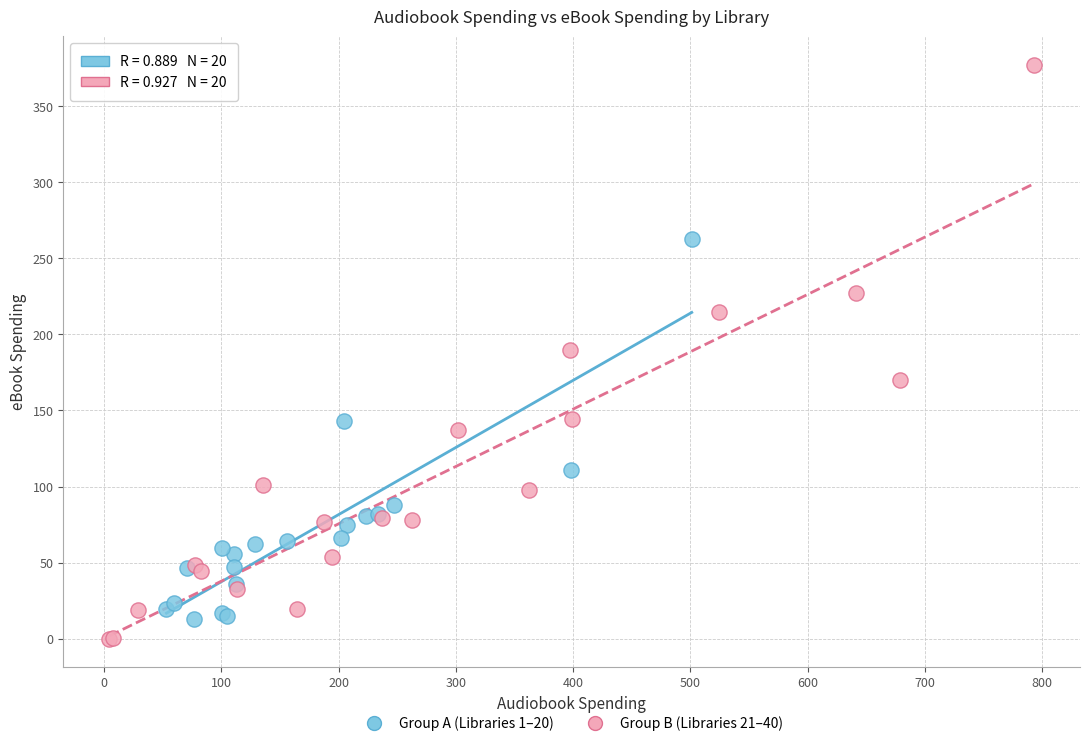

Which series reaches the minimum Y coordinate?

Group B (Libraries 21–40)